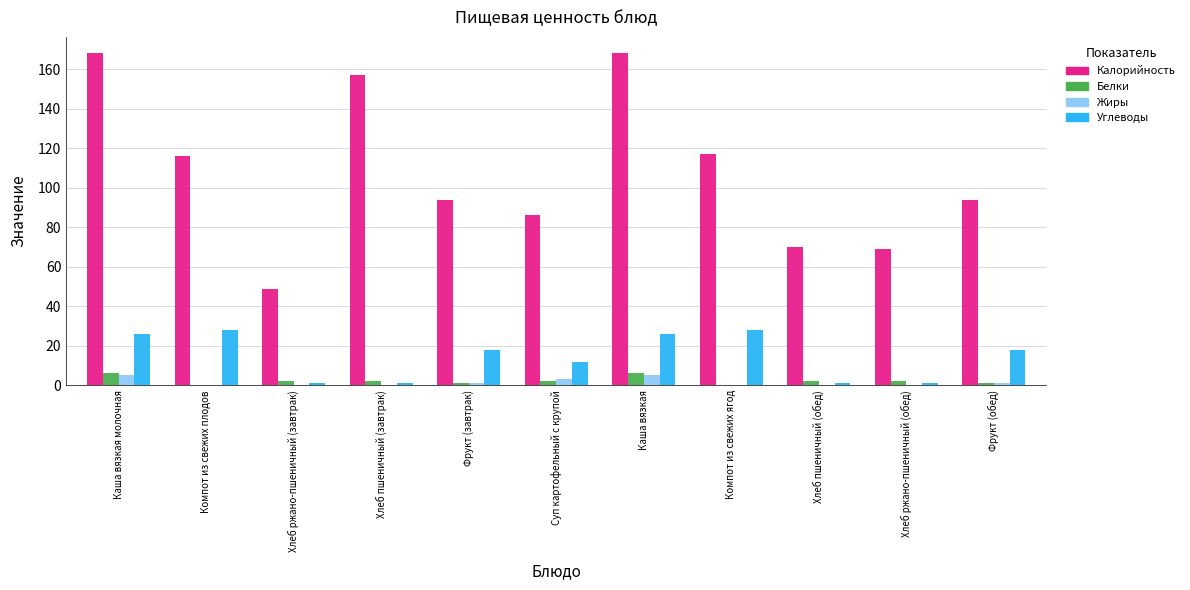

How many series are shown in this chart?

4